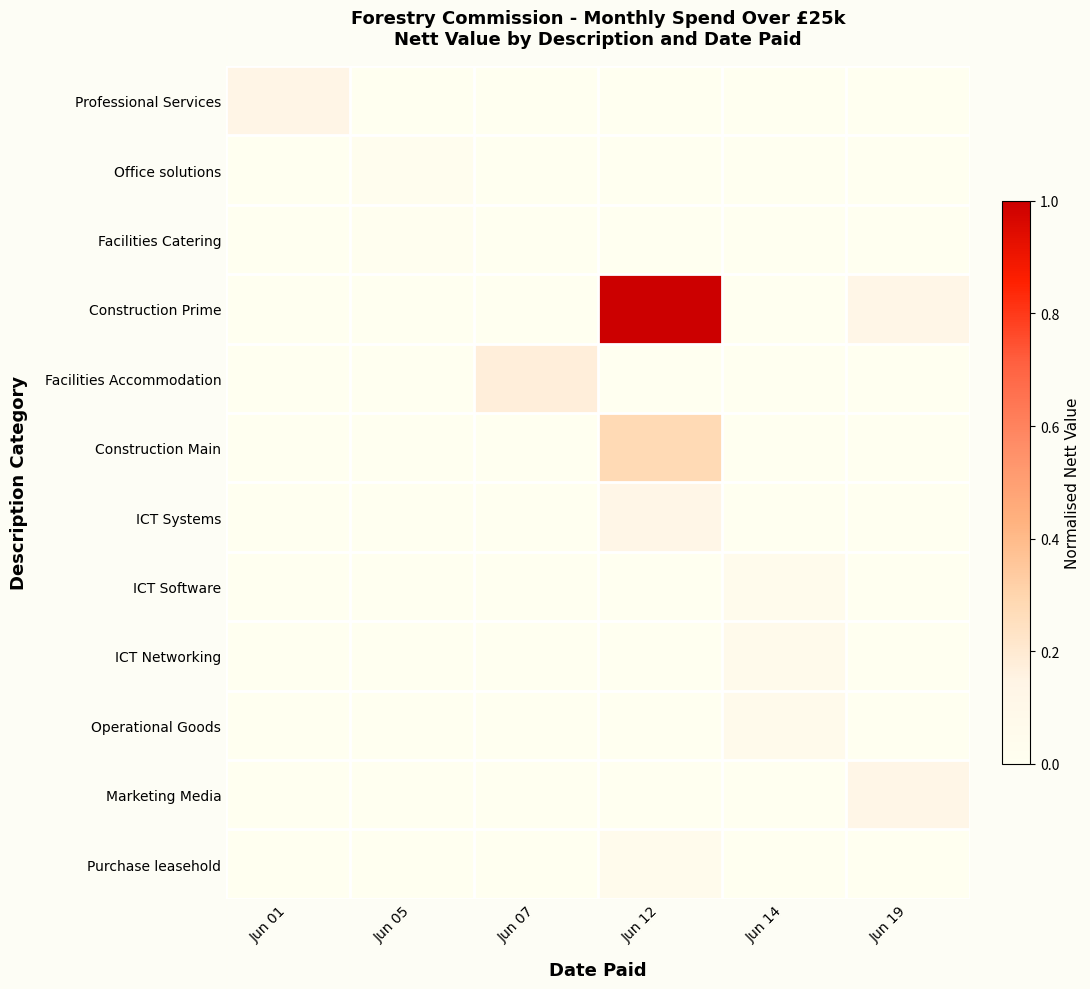

Which has a higher value, Jun 14 or Jun 01?

Jun 01